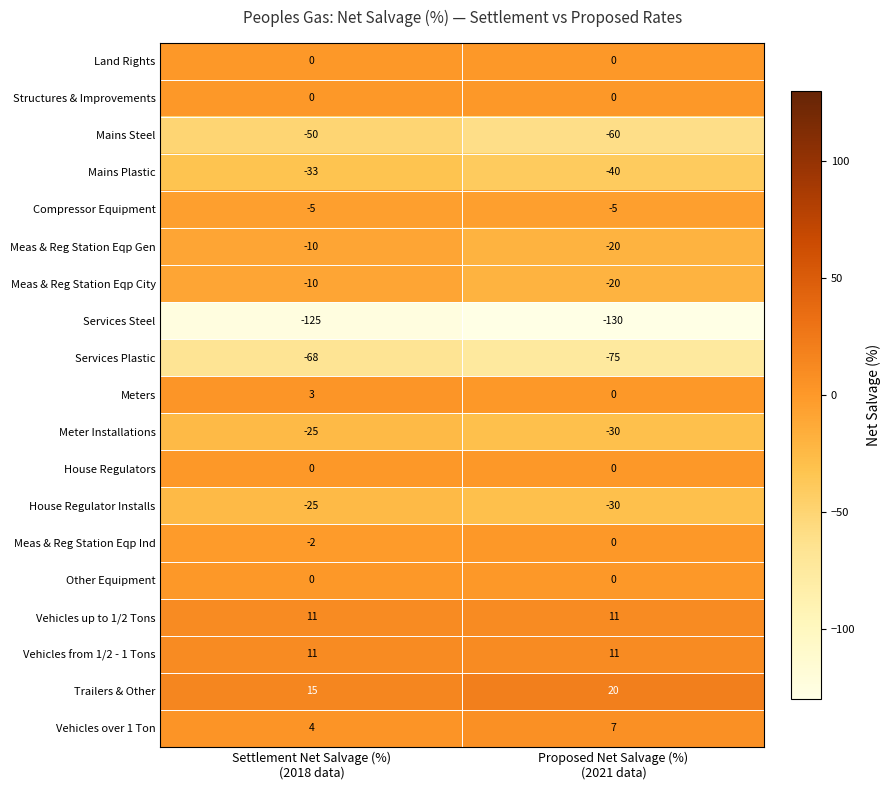

What is the average value of the Mains Plastic series?

-36